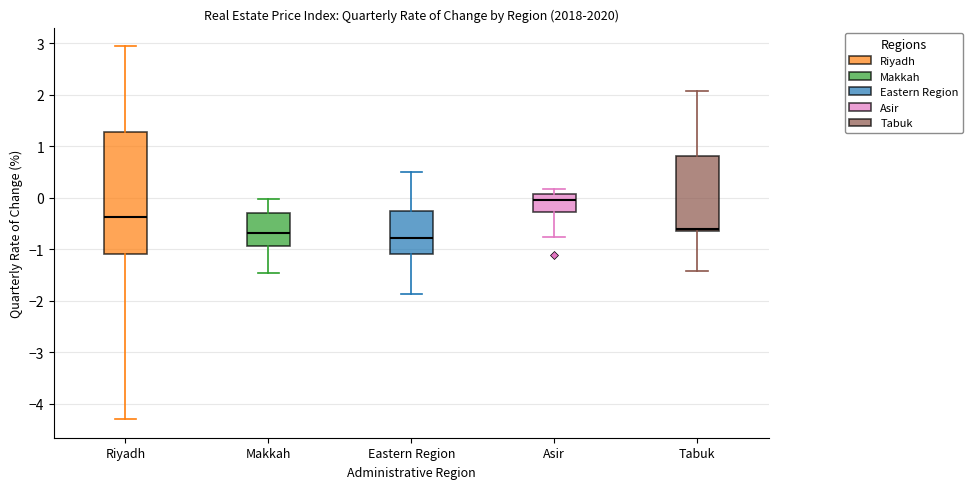

Reading left to right, transcribe this box plot: for each box, give where its median line is, the range the box spans, and where its two whiskers end, as read against the y-axis. The values are not printed on the chart, so give them approximately, as read against the axis.

Riyadh: median -0.4, box -1.1 to 1.3, whiskers -4.3 to 2.9
Makkah: median -0.7, box -0.9 to -0.3, whiskers -1.5 to 0.0
Eastern Region: median -0.8, box -1.1 to -0.3, whiskers -1.9 to 0.5
Asir: median 0.0, box -0.3 to 0.1, whiskers -0.8 to 0.2
Tabuk: median -0.6, box -0.7 to 0.8, whiskers -1.4 to 2.1